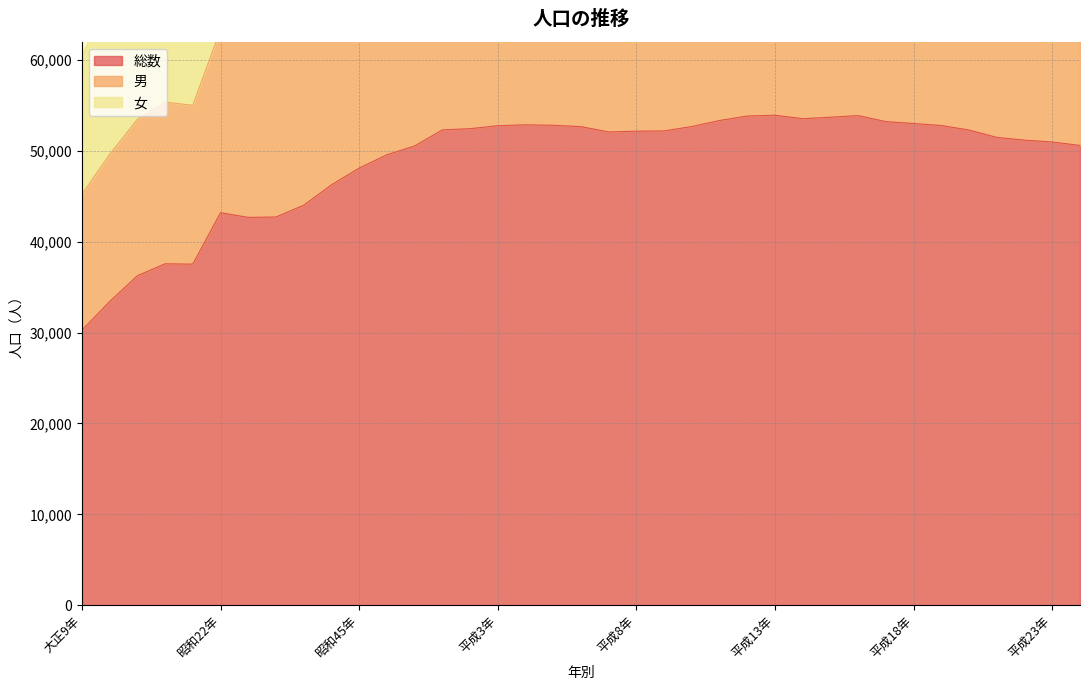

Where is the first local minimum for 女?

昭和15年